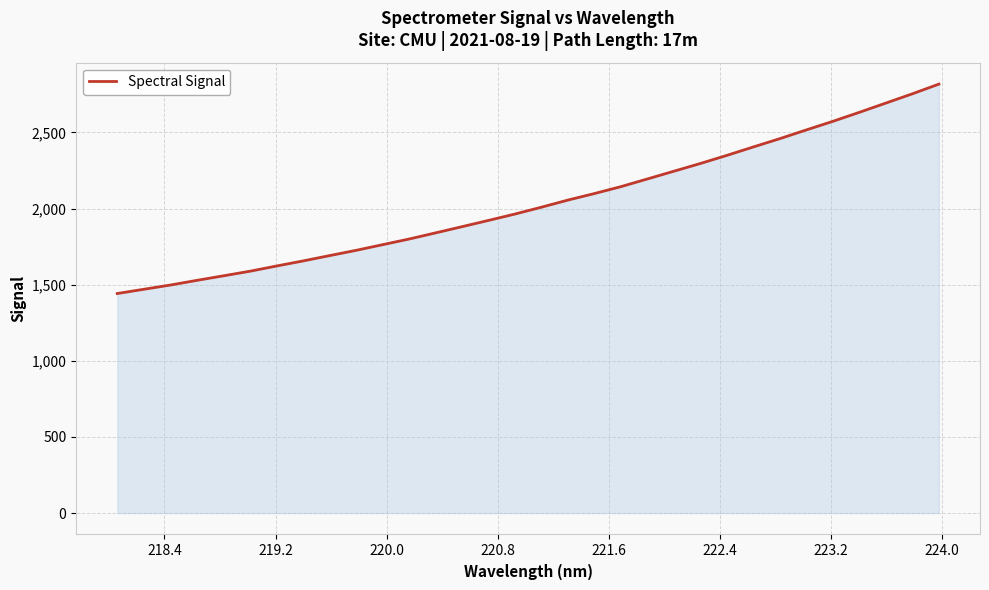

How many lines are shown in the chart?

1